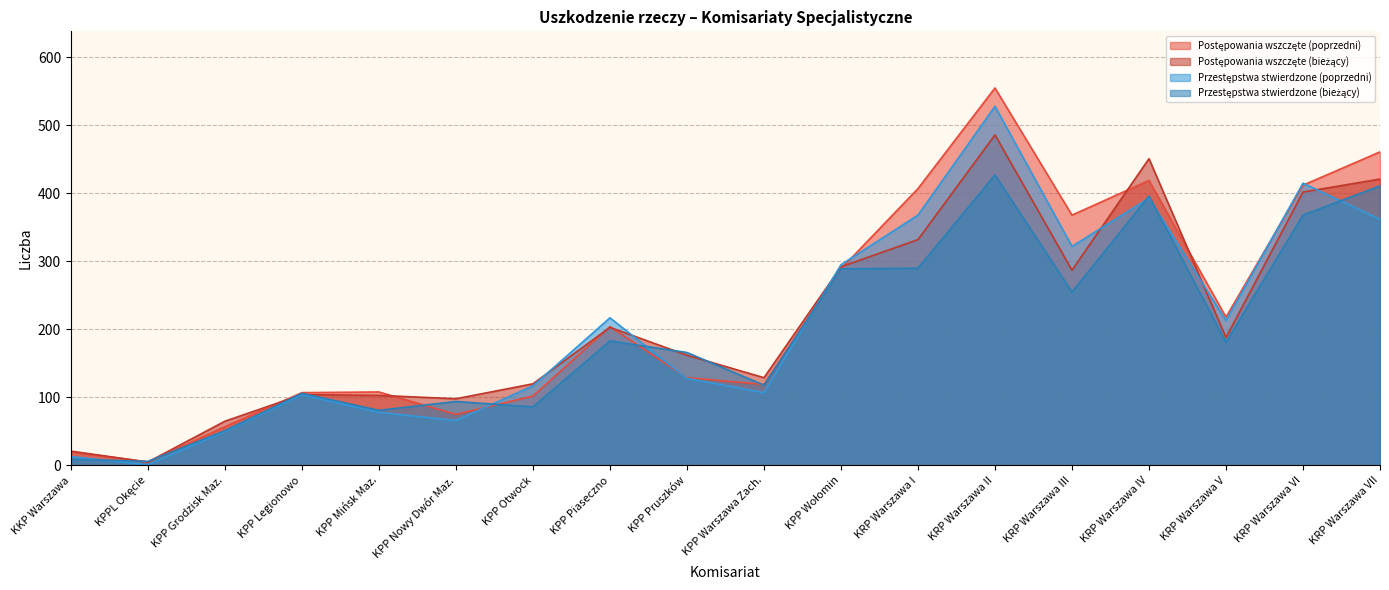

Between KPP Piaseczno and KPPL Okęcie, which is larger?

KPP Piaseczno